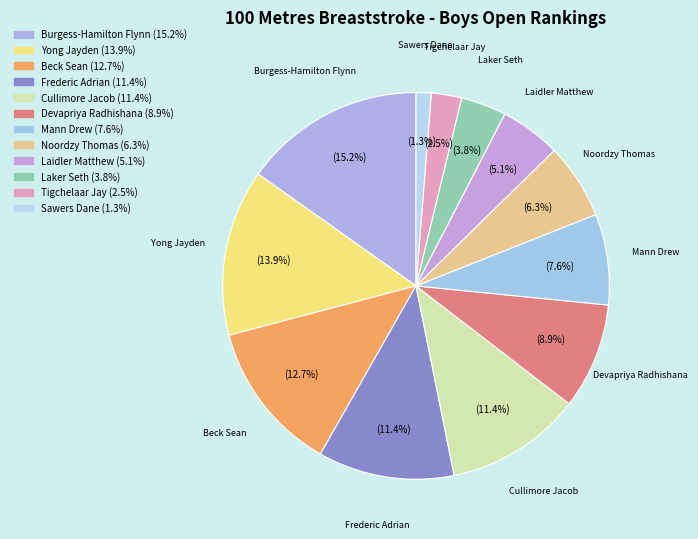

Is there a majority slice in this chart?

No